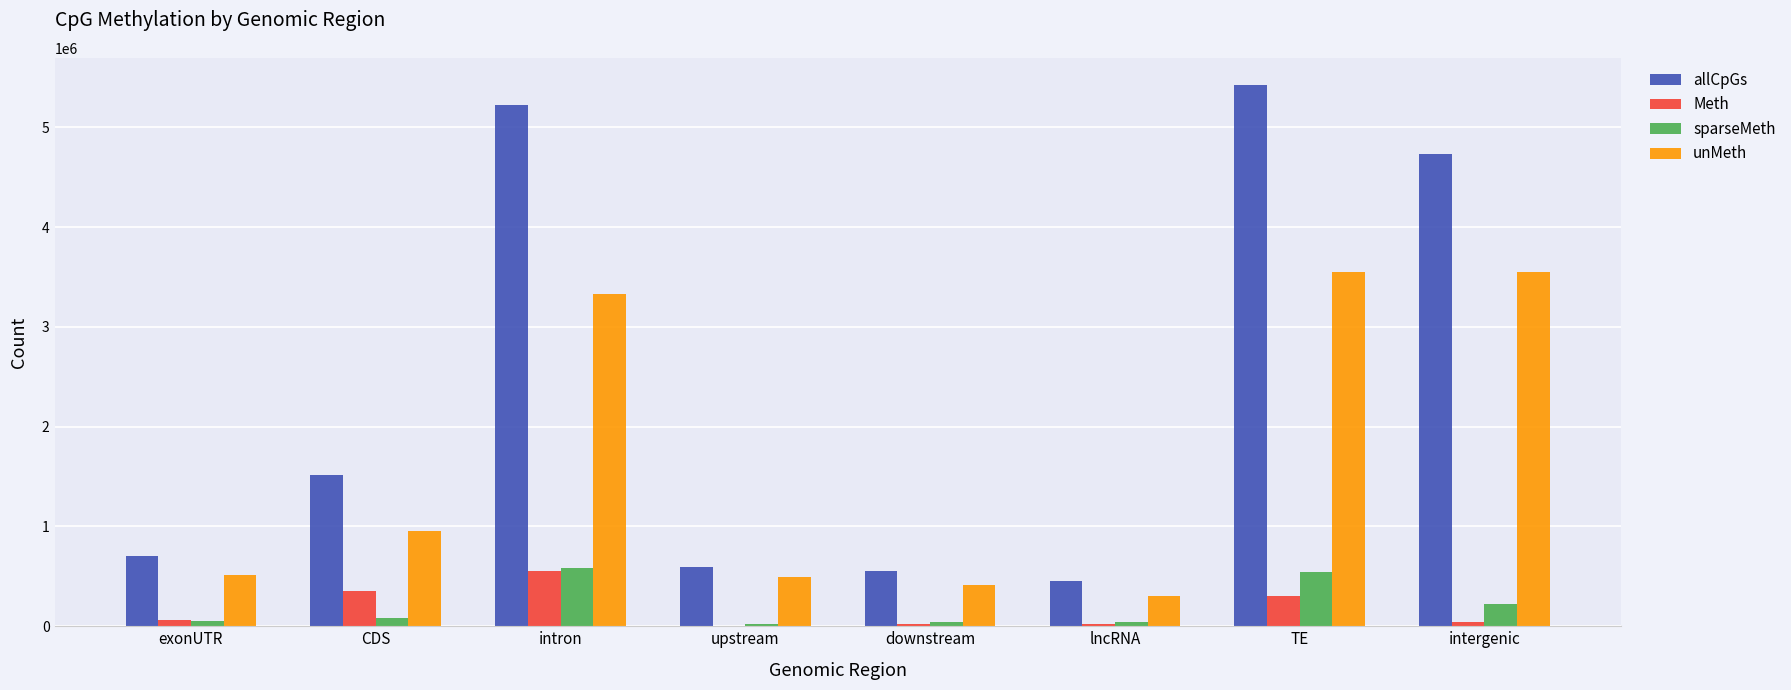

Where is unMeth nearest to the value 1929492?

CDS